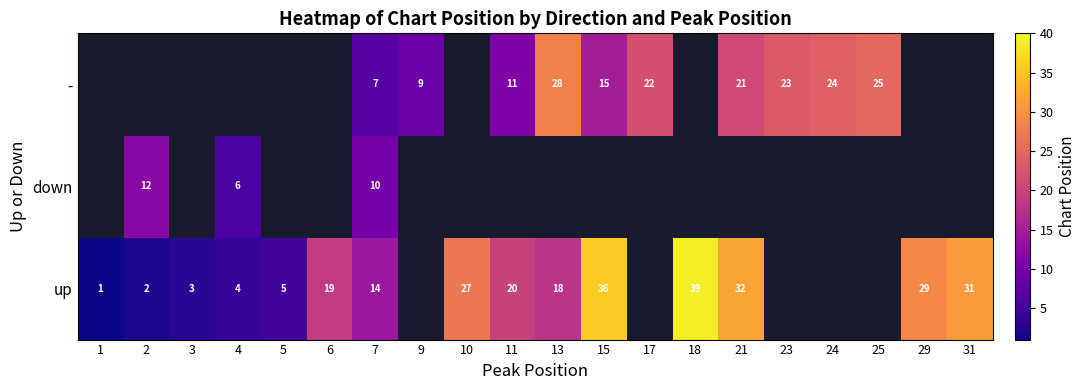

What is the total value across all series at 7?

31